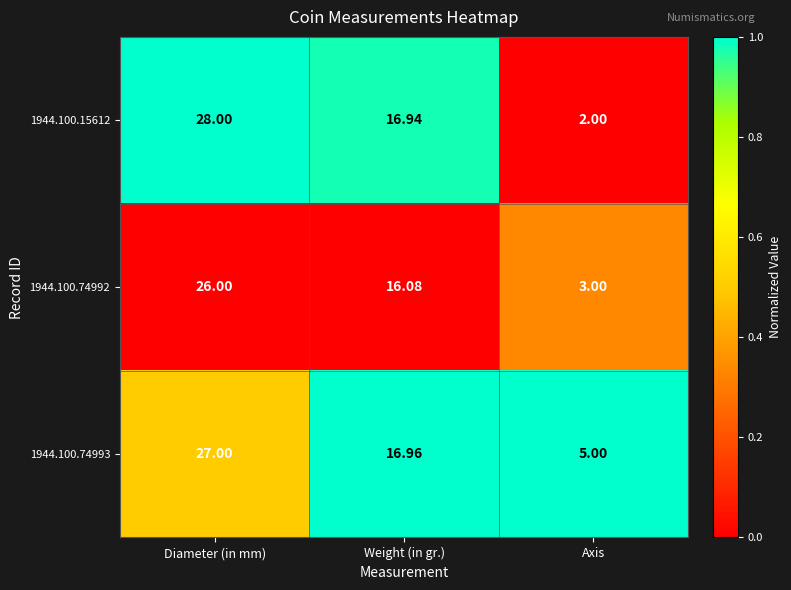

Count the number of data series in this chart.

3